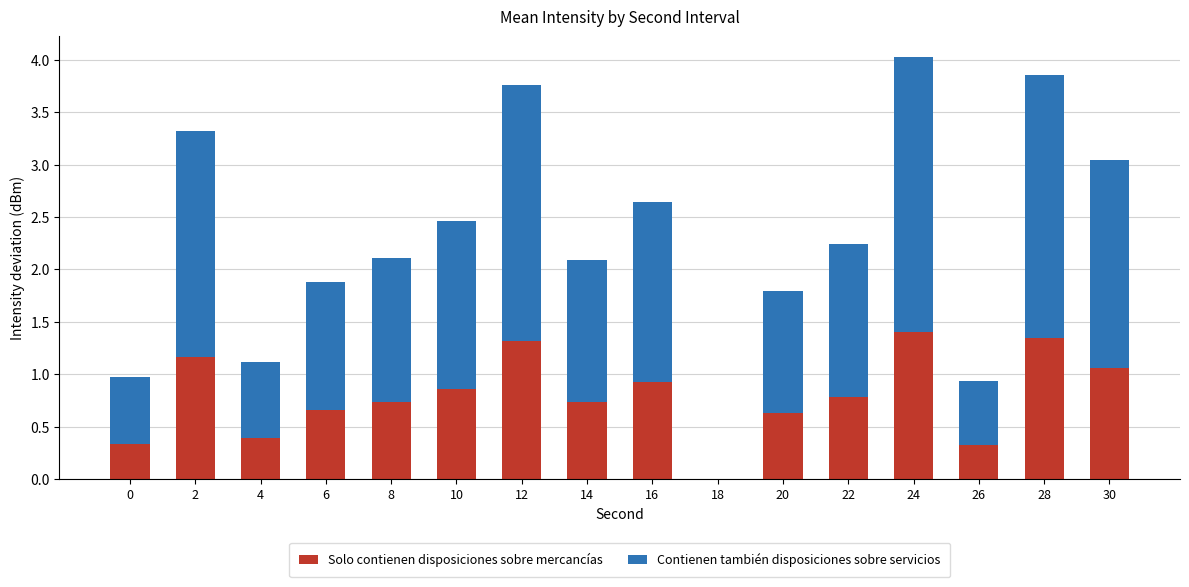

What is the sum of the Solo contienen disposiciones sobre mercancías values at 2 and 8?

1.9